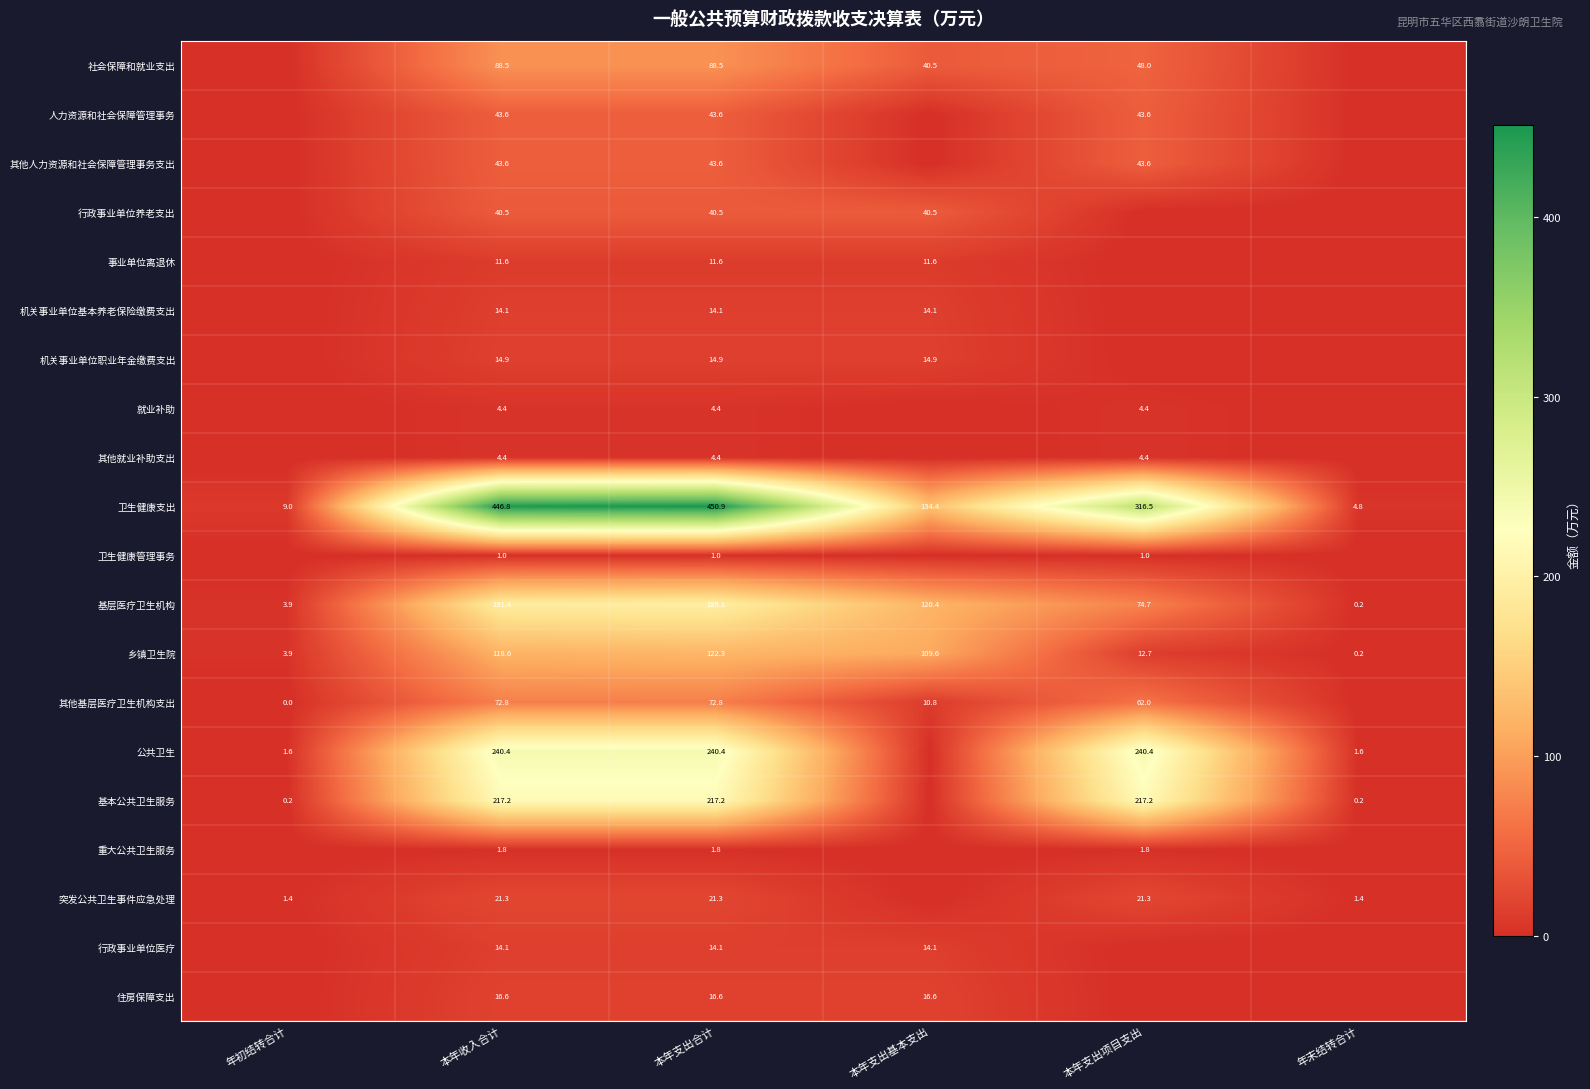

Which has a higher value, 本年收入合计 or 年末结转合计?

本年收入合计